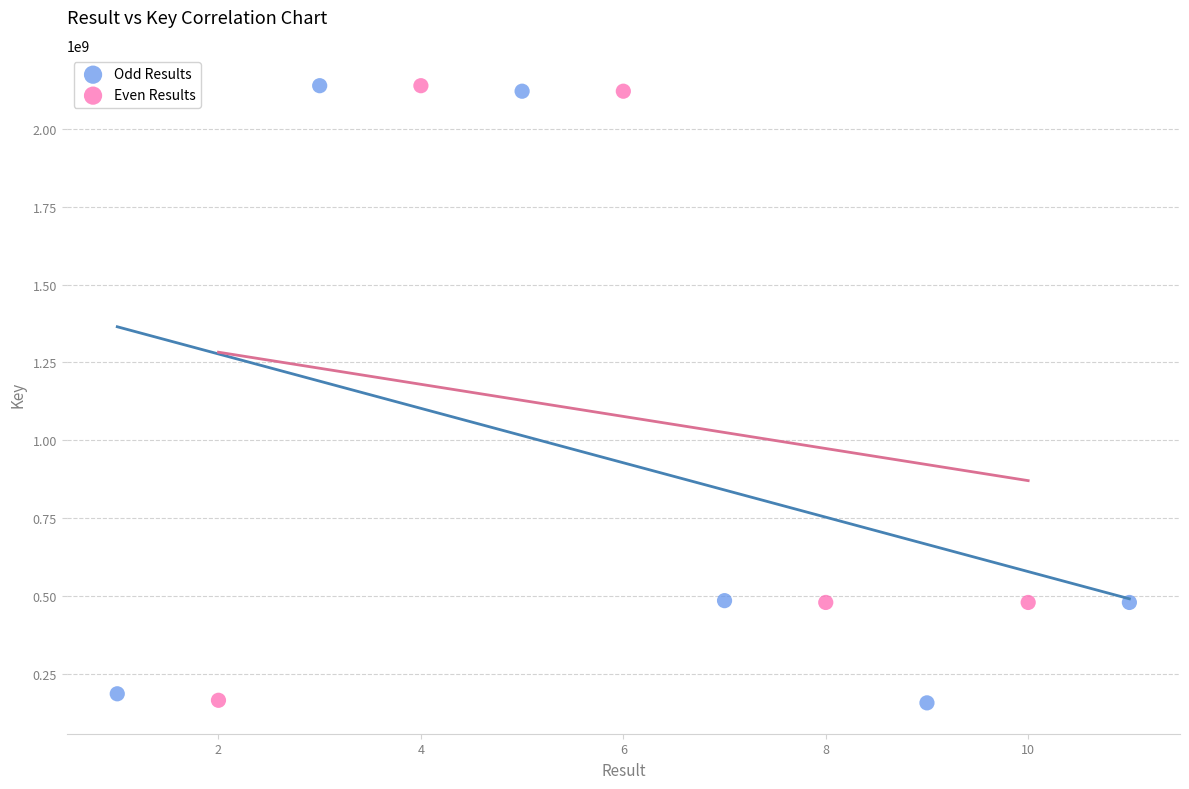

What are all the series names shown in the legend?

Odd Results, Even Results